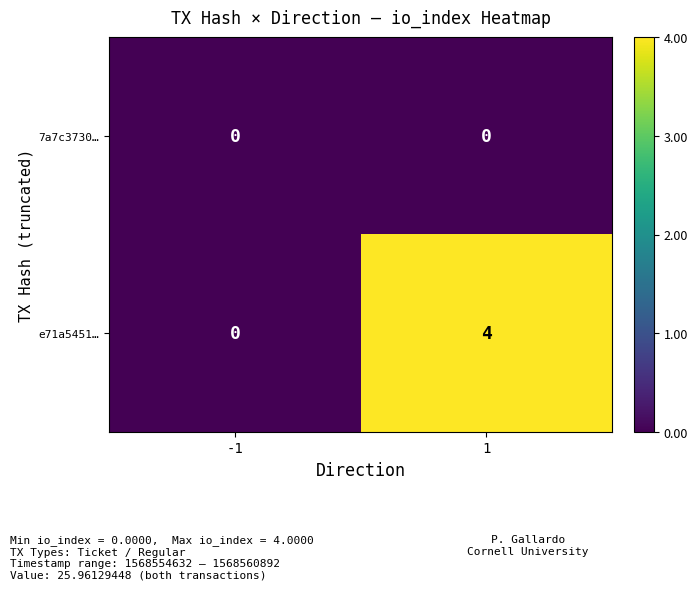

Rank the series by their maximum value, from highest to lowest.

e71a5451…, 7a7c3730…